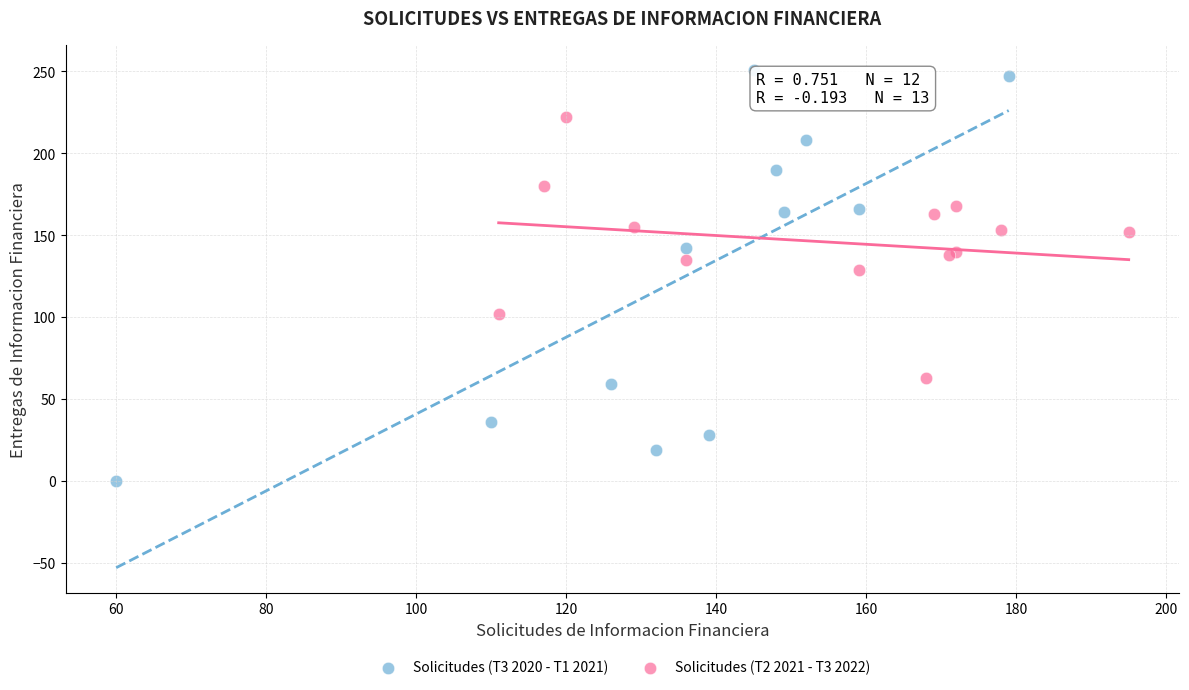

Which series has the largest Y range (max minus min)?

Solicitudes (T3 2020 - T1 2021)